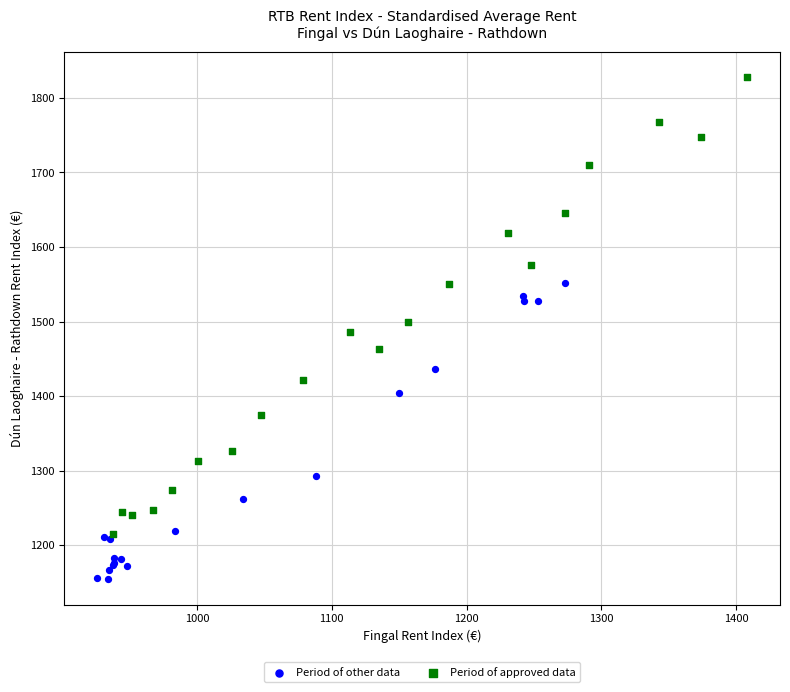

Which series contains the lowest Y value?

Period of other data